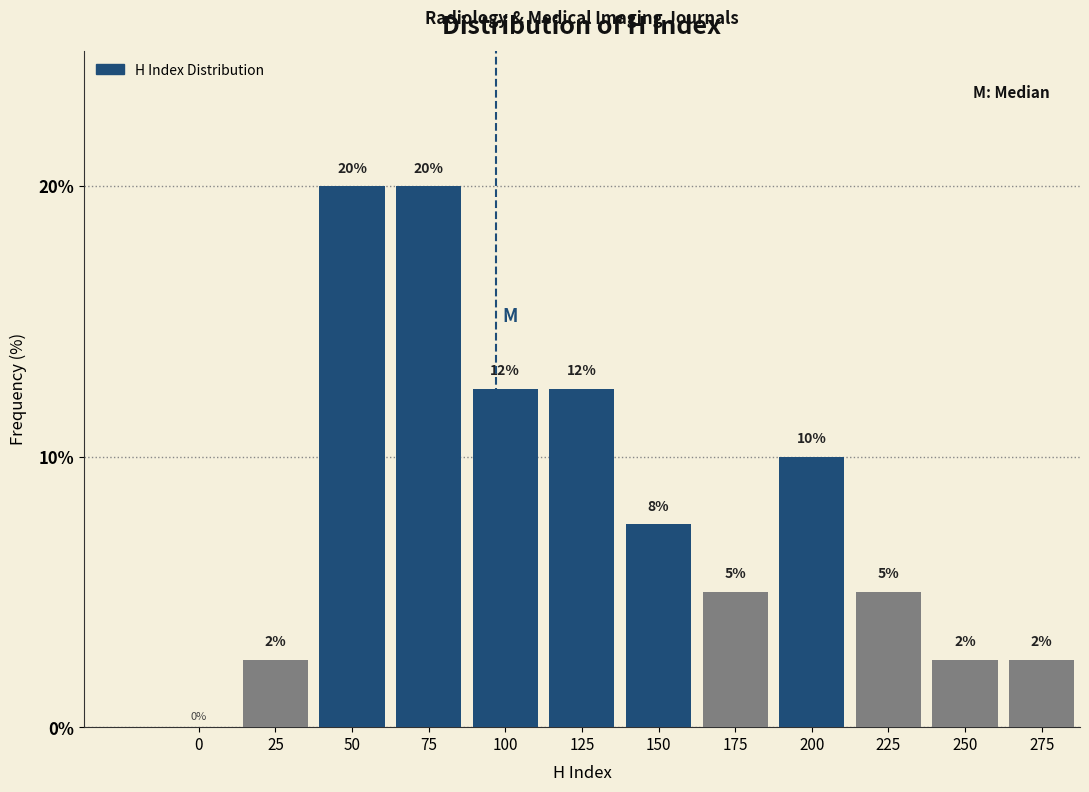

Is it true that the value at 50 is 11.2?

False